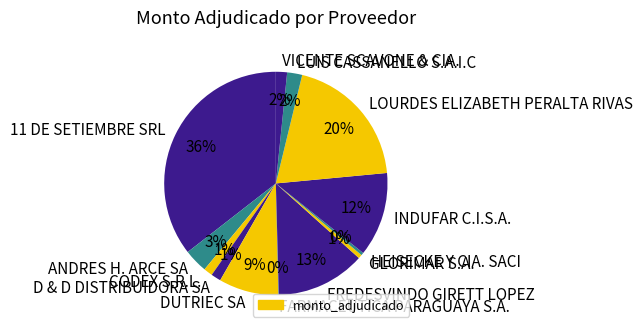

To the nearest percent, what is the average slice percentage?

8%